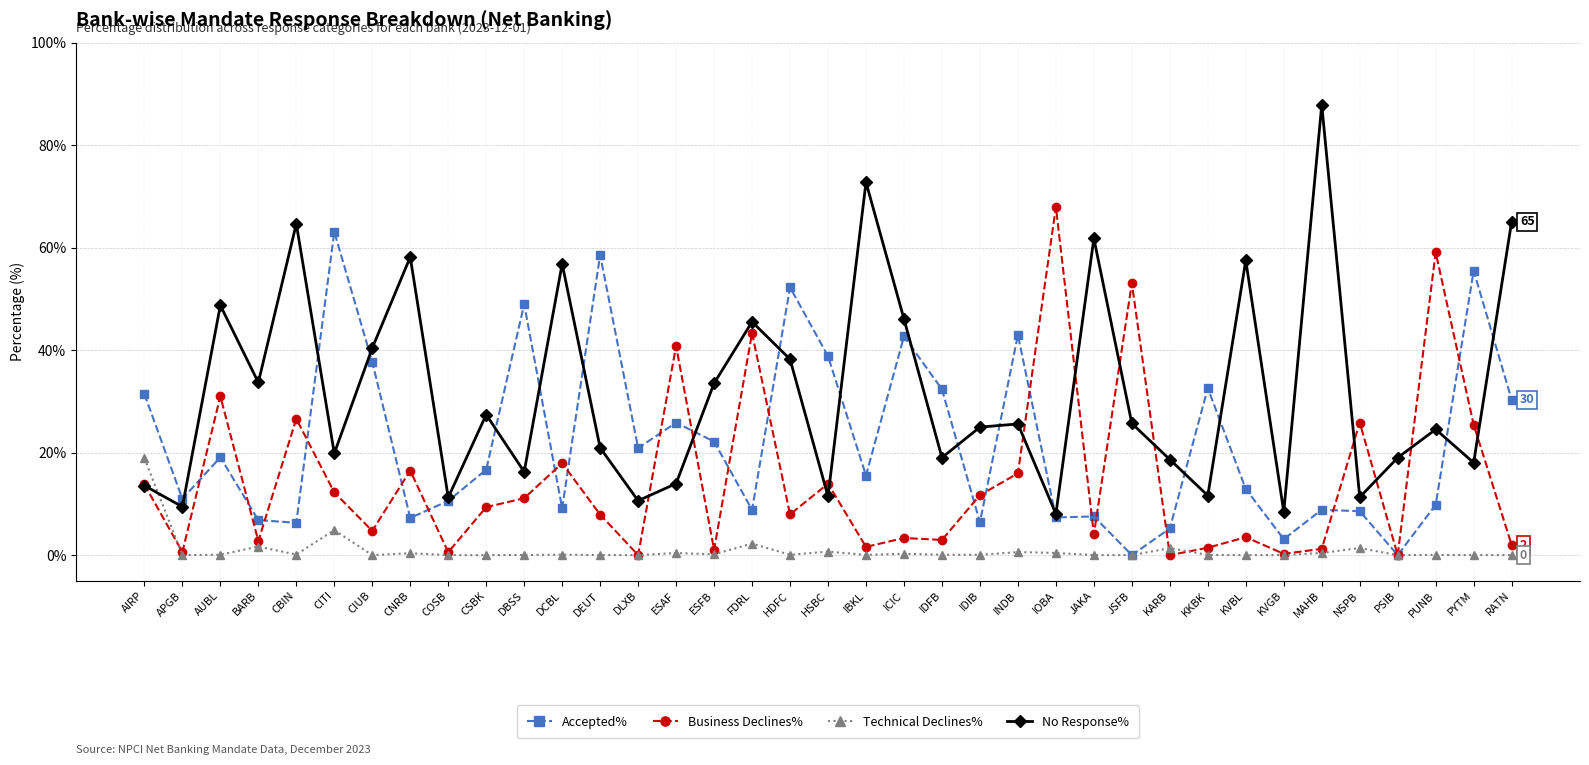

True or false: No Response% and Business Declines% cross at least once.

True